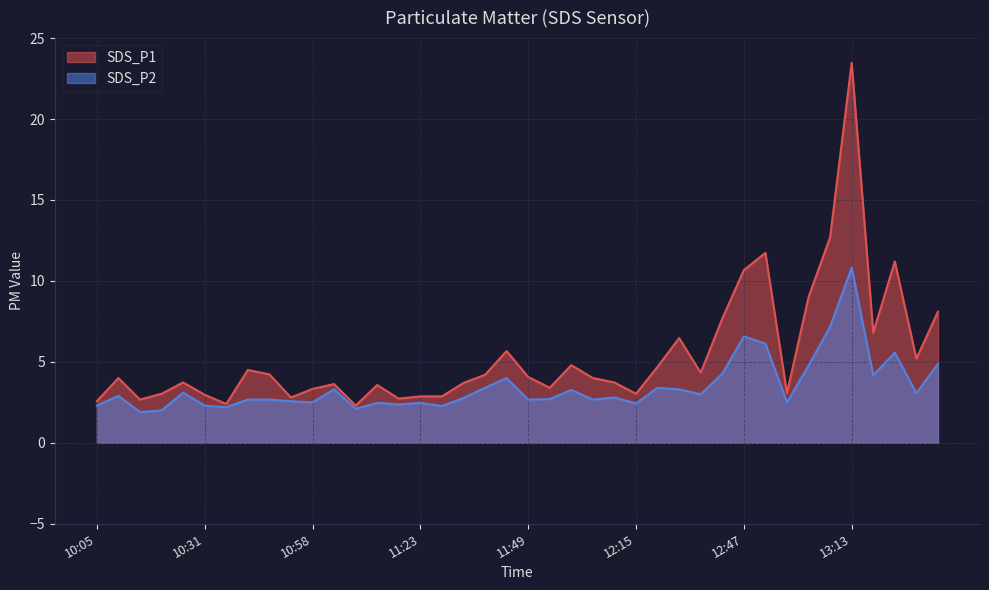

Which series changed the most between 11:18 and 11:54?

SDS_P1